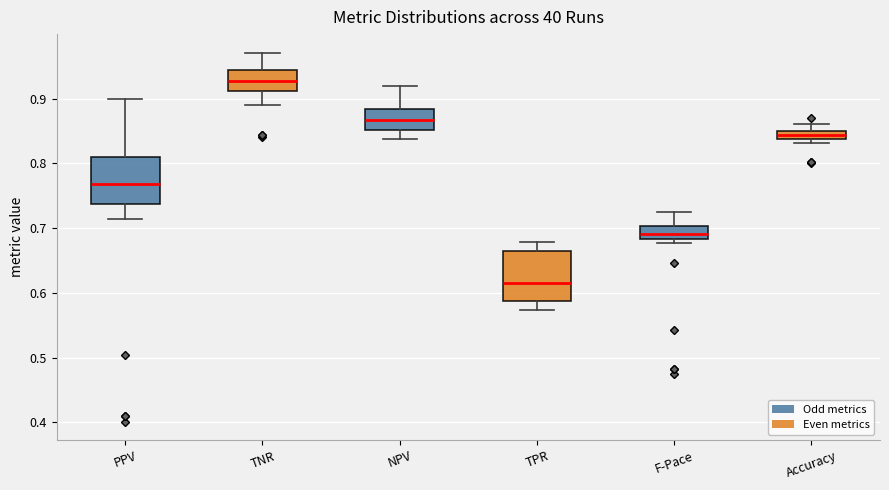

Which box's median line is the highest?

TNR